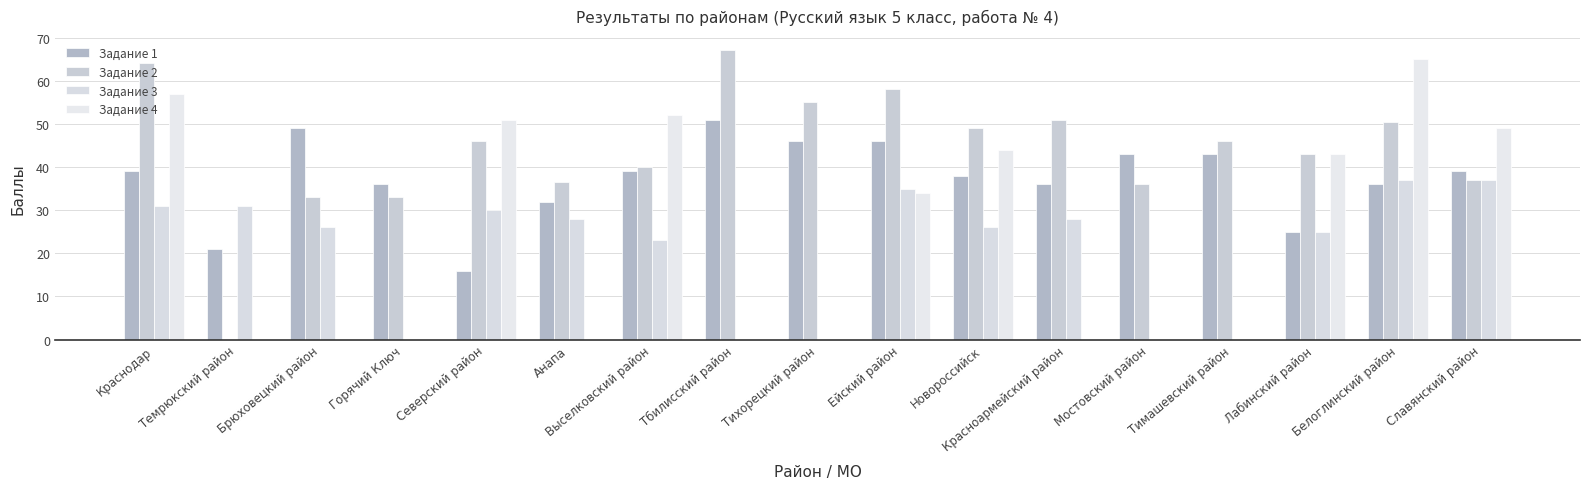

Between Лабинский район and Новороссийск, which is larger?

Новороссийск